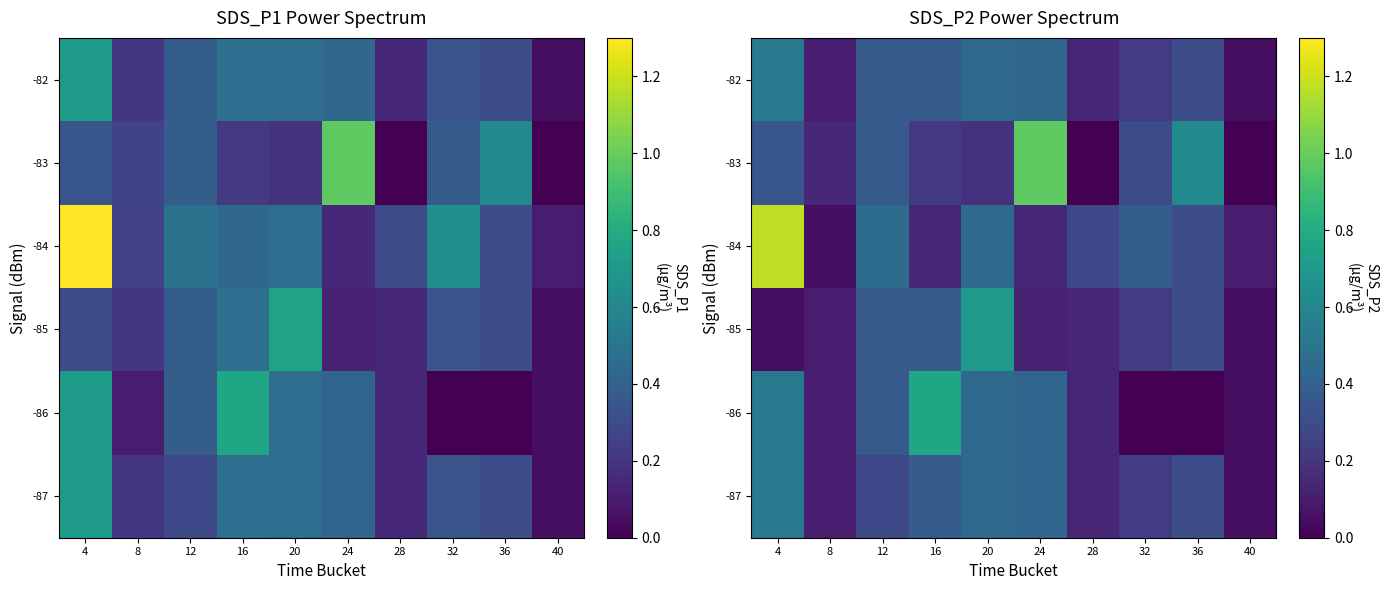

The value of -87 at 12 is 0.2. True or false?

False